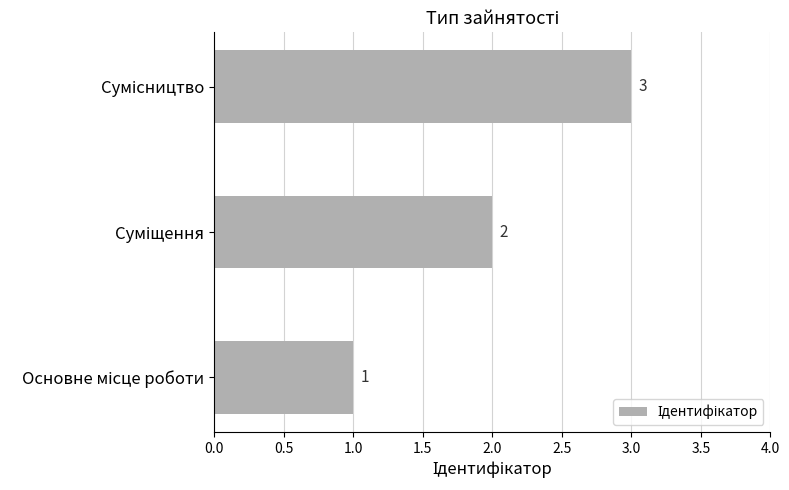

How many values are between 1 and 3?

3